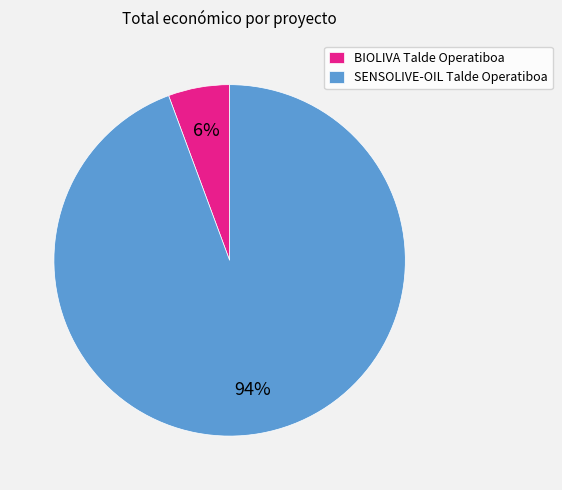

What percentage is the SENSOLIVE-OIL Talde Operatiboa slice, to the nearest percent?

94%